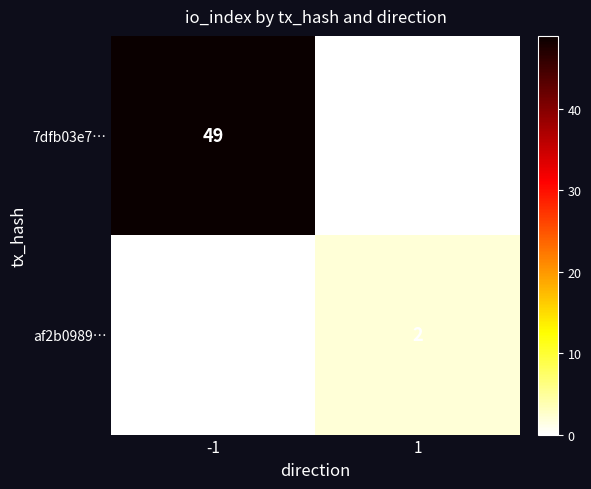

The value of af2b0989… at 1 is 3. True or false?

False